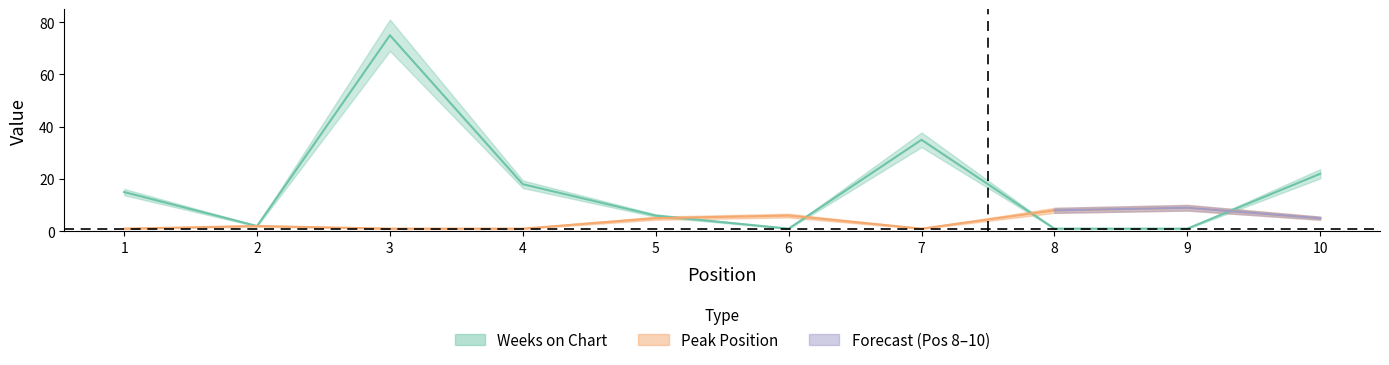

What is the value of the Peak Position point at the 5th from the left?

5